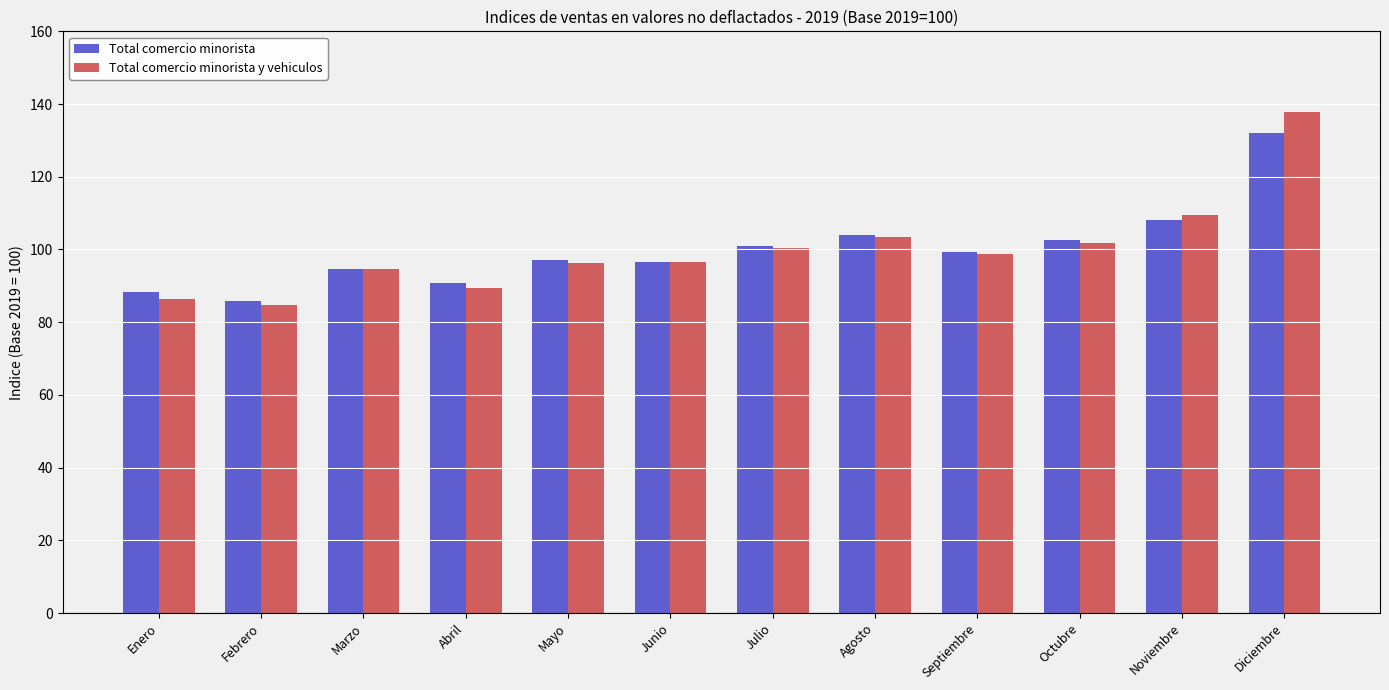

What value does the Total comercio minorista y vehiculos series have at Julio?

100.4